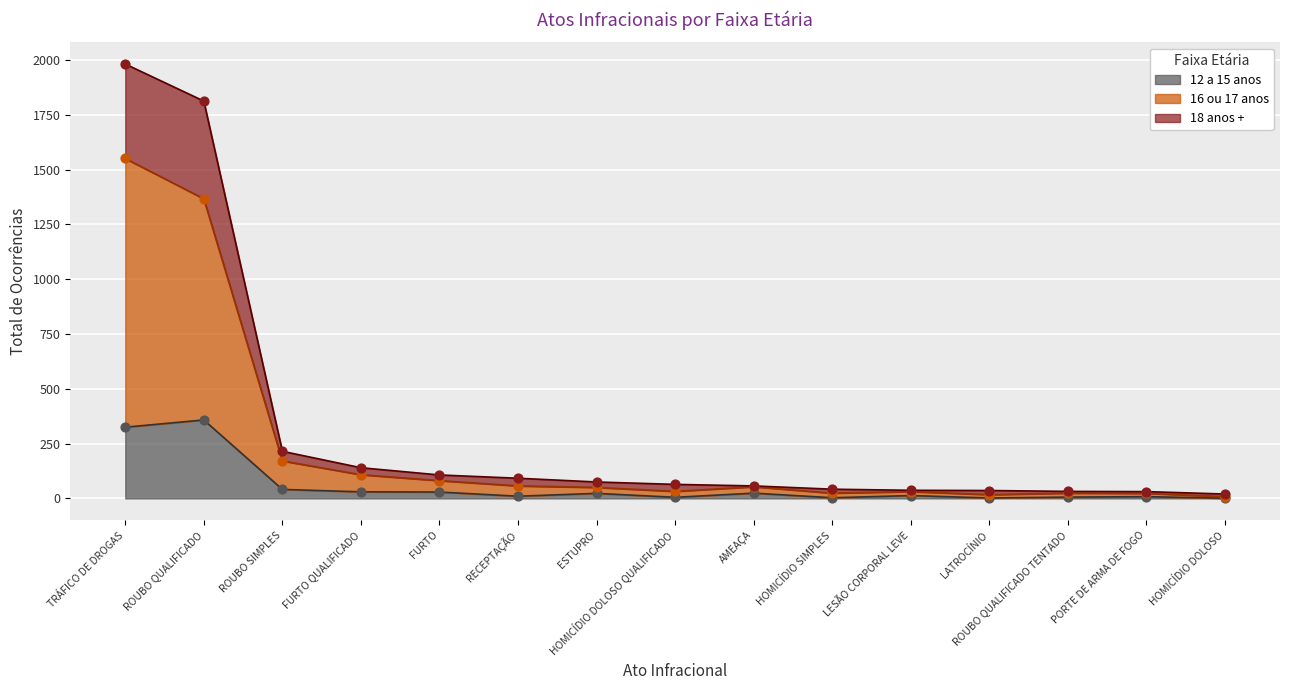

What are all the series names shown in the legend?

12 a 15 anos, 16 ou 17 anos, 18 anos +